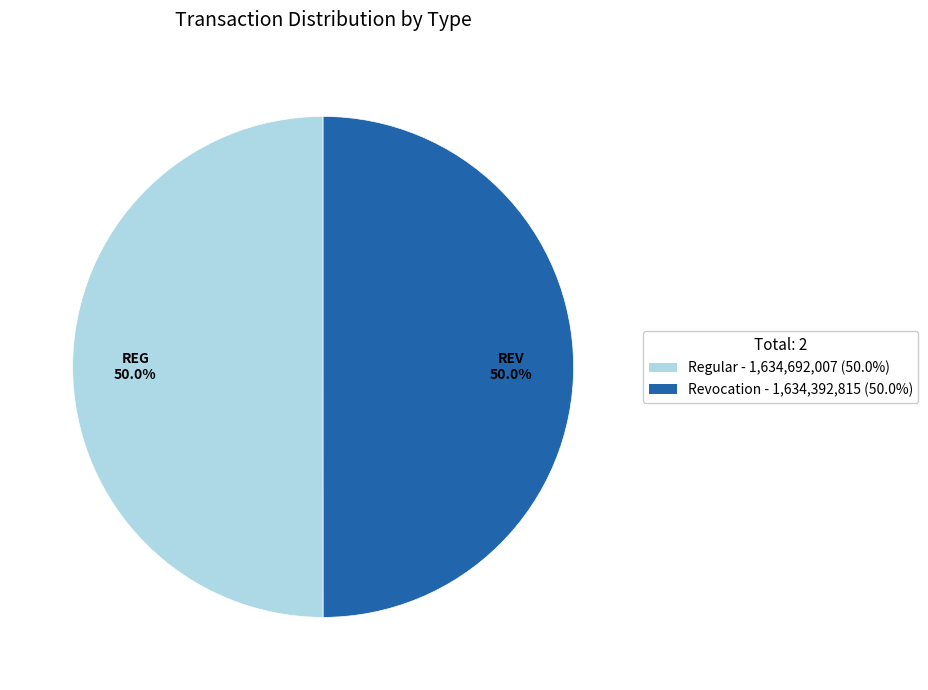

What is the ratio of the value at Regular to the value at Revocation?

1.0